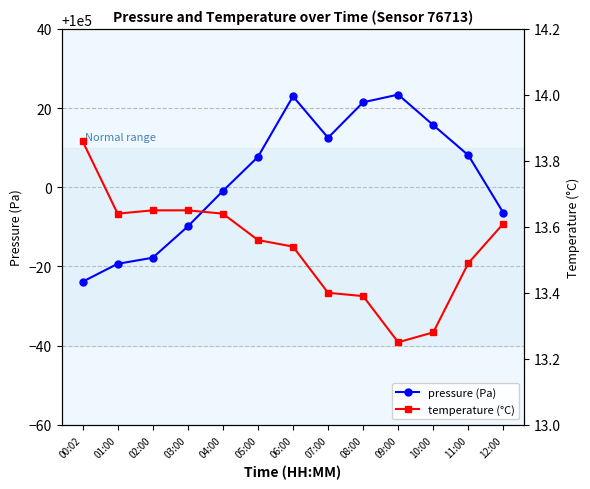

At how many categories does at least one series exceed 2371?

13